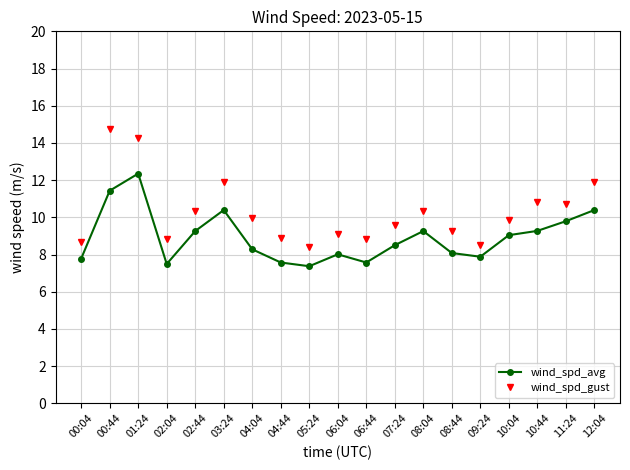

At how many categories does at least one series exceed 9?

13